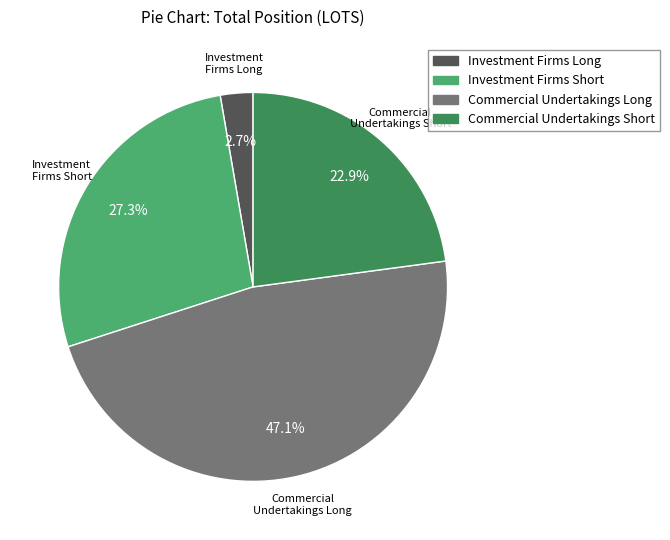

Do Commercial Undertakings Short and Commercial Undertakings Long together represent more than half of the pie?

Yes